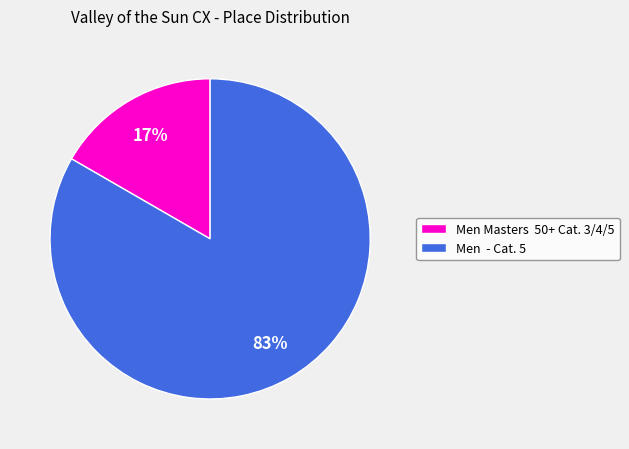

To the nearest percent, what portion does Men Masters 50+ Cat. 3/4/5 represent?

17%